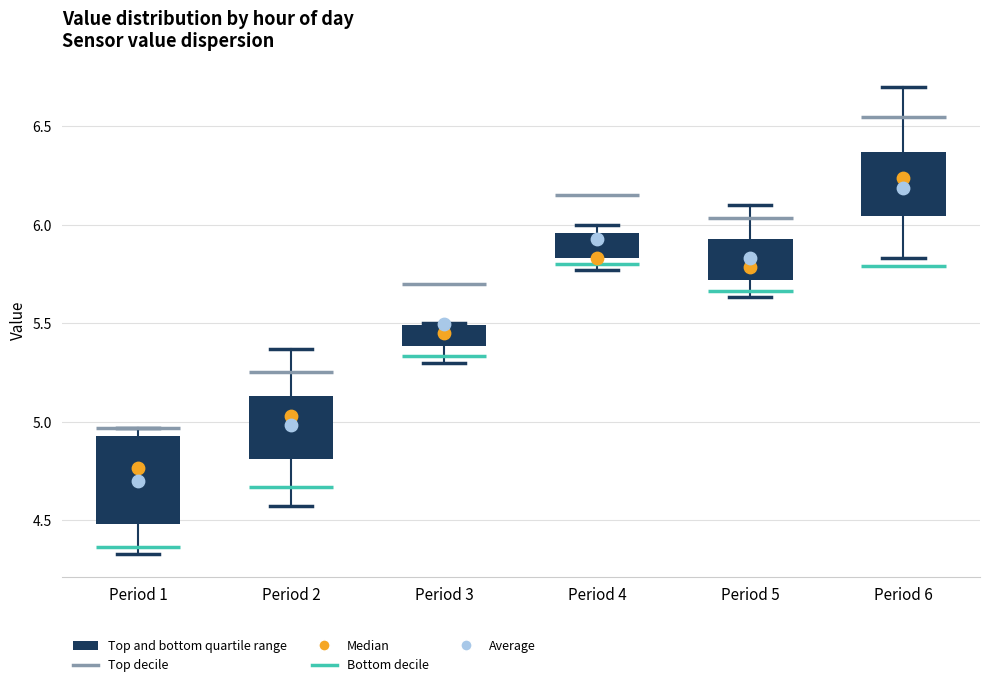

Where is the lower edge of the box for Period 6 on the y-axis? The values are not printed on the chart, so give them approximately, as read against the axis.

6.05